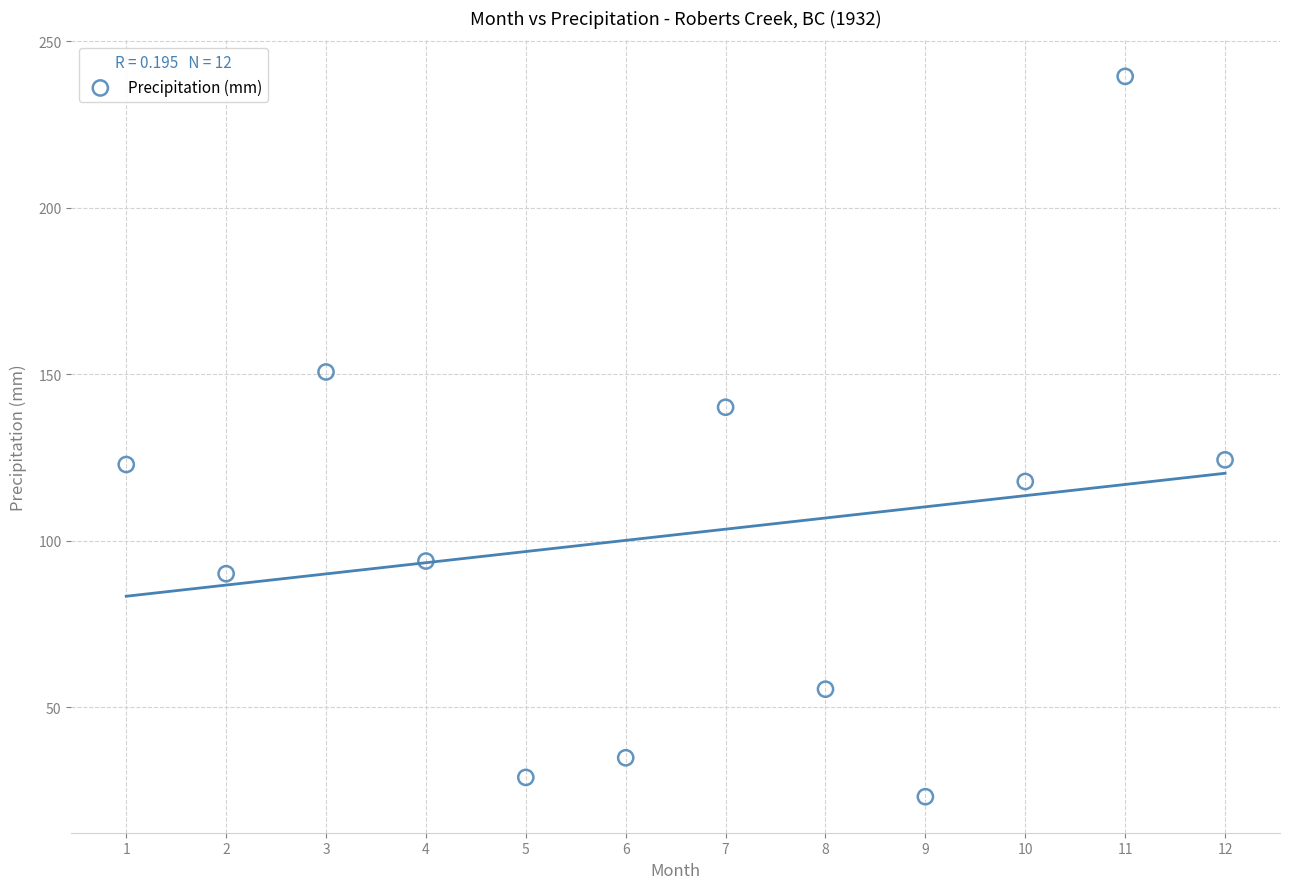

What is the average X value?

6.5